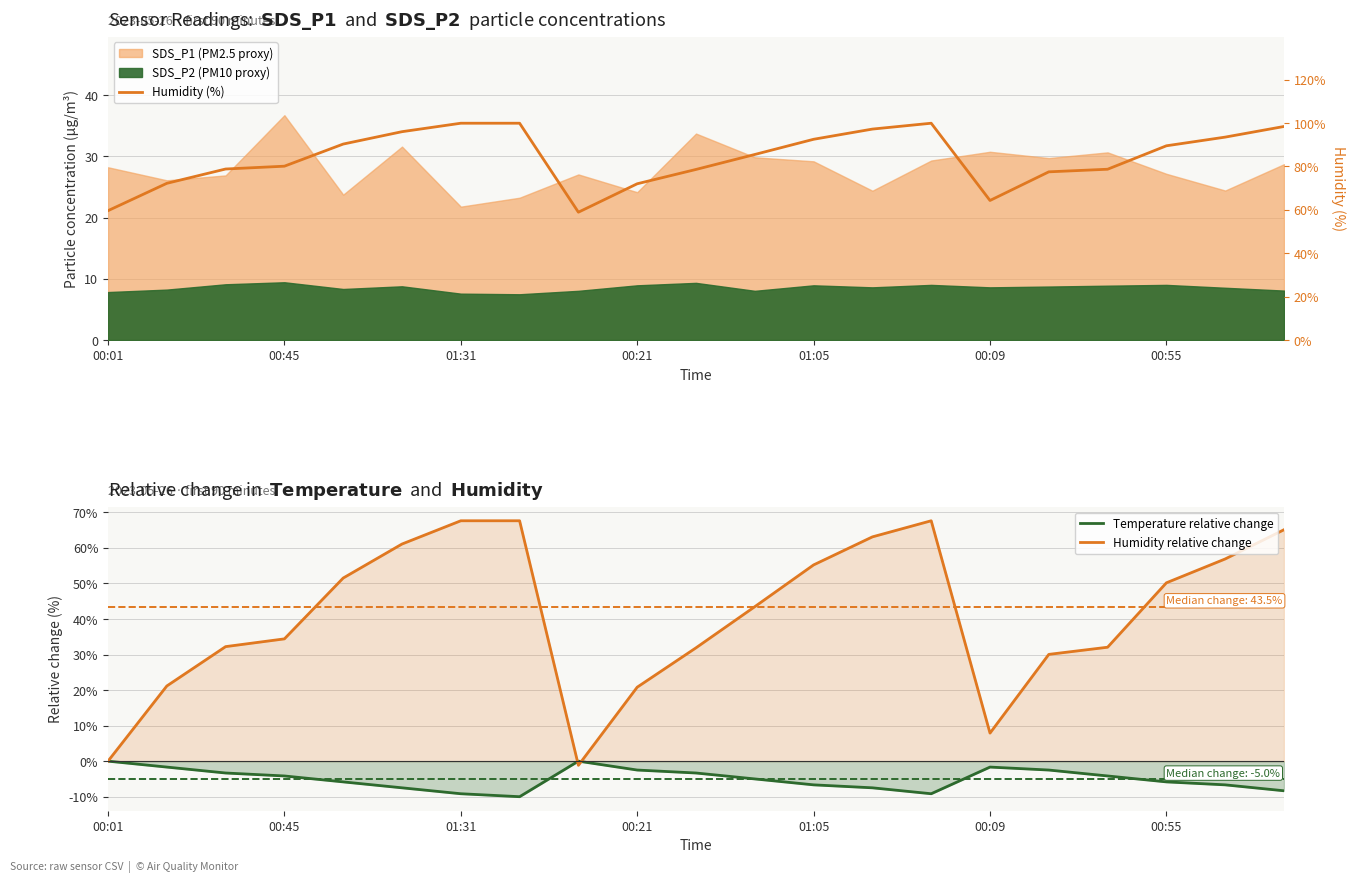

What is the minimum value for Temperature relative change?

-10.0